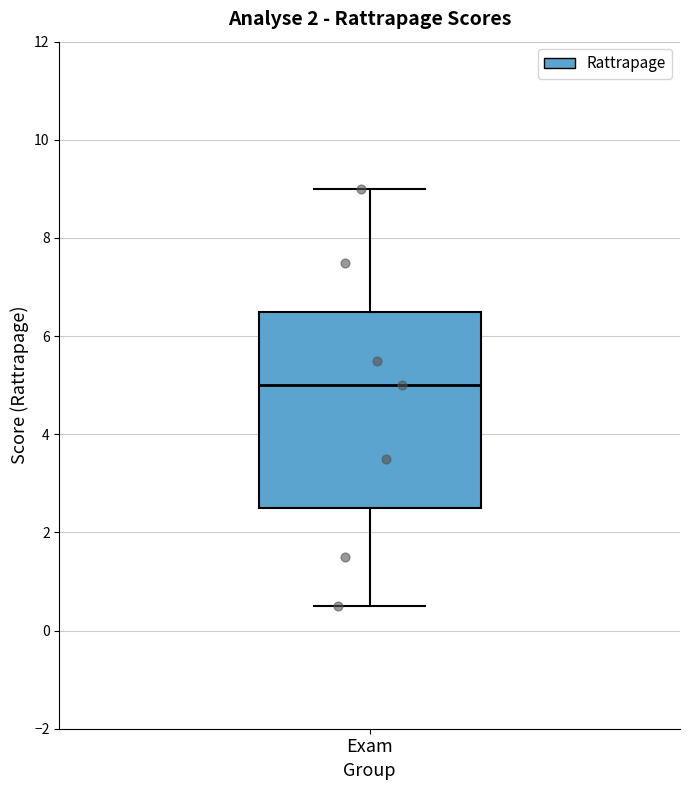

Where does the lower whisker of the box for Exam end on the y-axis? The values are not printed on the chart, so give them approximately, as read against the axis.

0.6